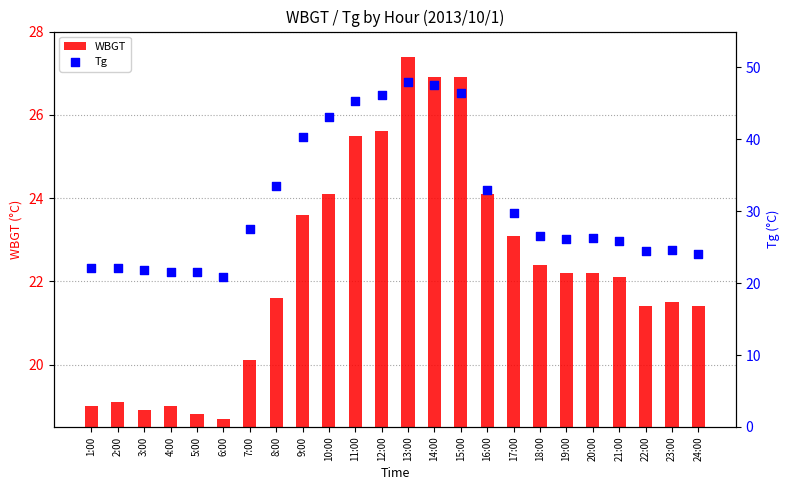

Which series has the largest total across all categories?

Tg